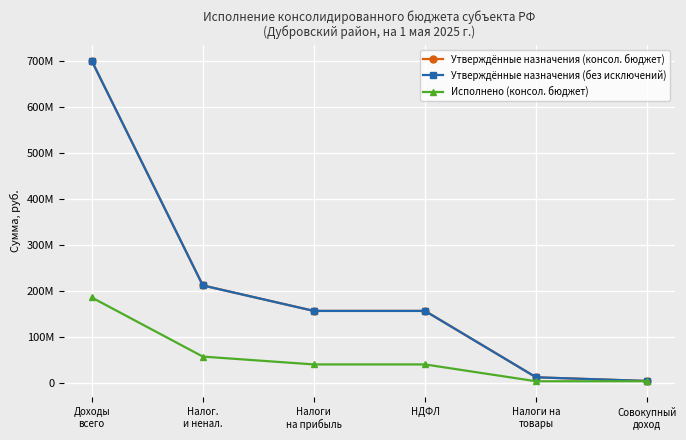

What is the value of the Утверждённые назначения (консол. бюджет) point at the 6th from the left?

4783000.0